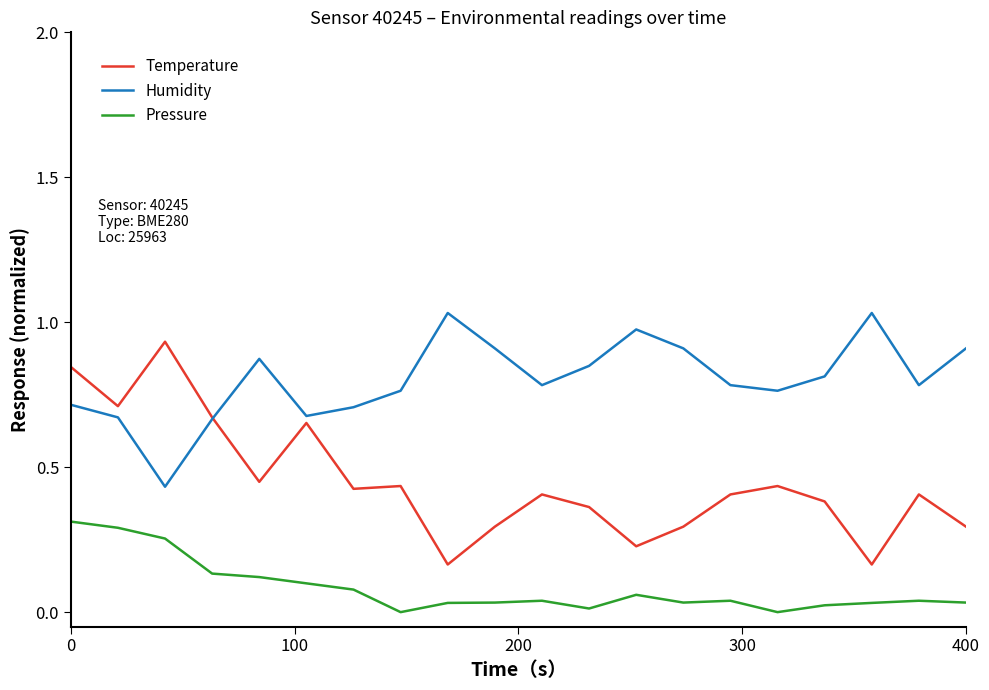

Which series has the widest spread of values?

Temperature